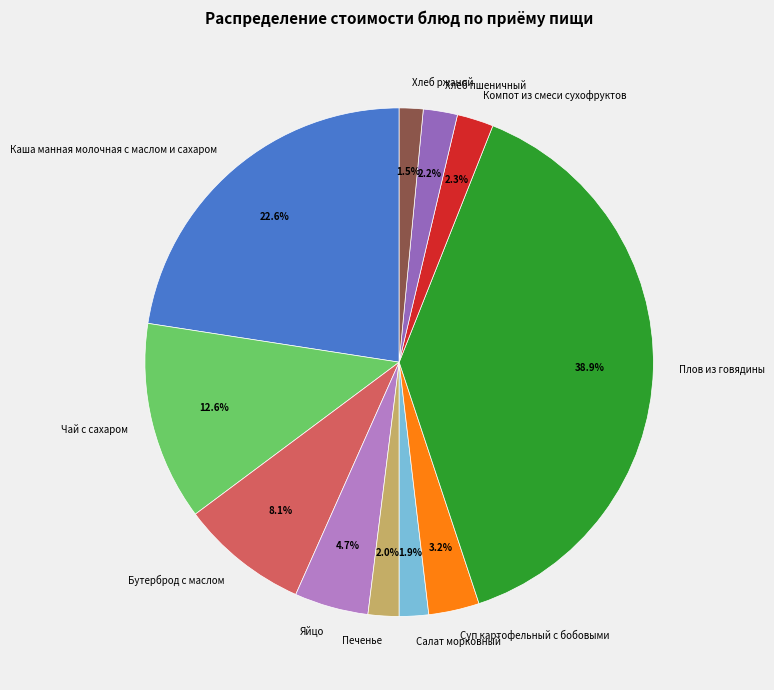

Between Хлеб пшеничный and Яйцо, which is larger?

Яйцо